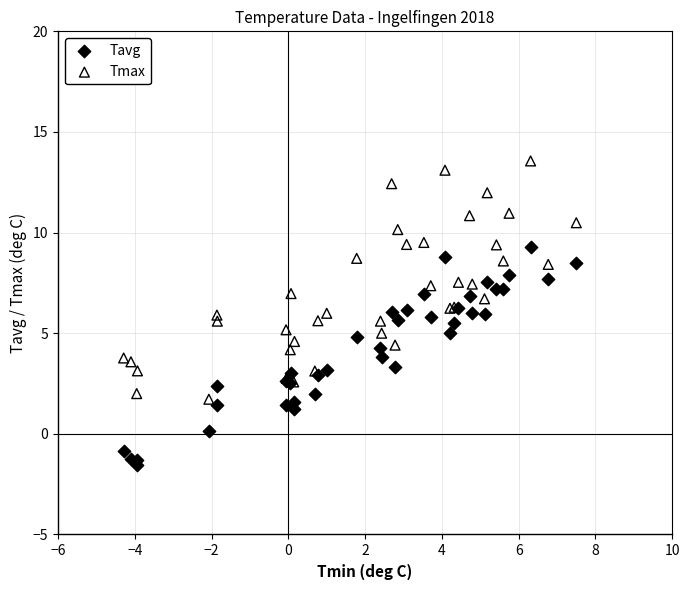

Which series has the largest Y range (max minus min)?

Tmax